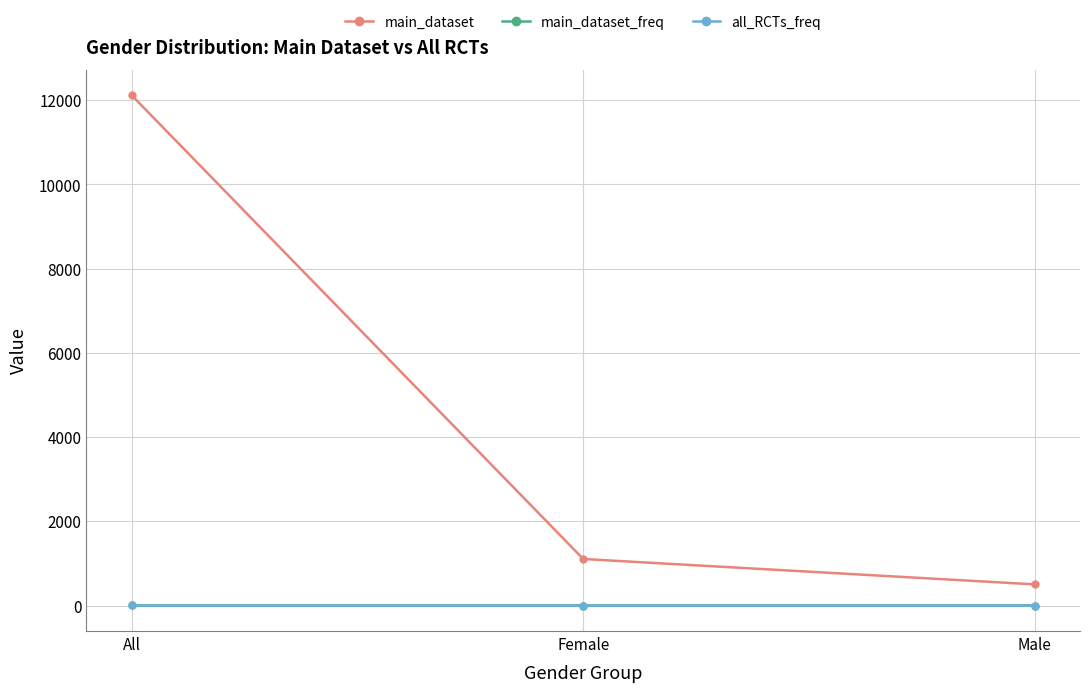

What are all the series names shown in the legend?

main_dataset, main_dataset_freq, all_RCTs_freq